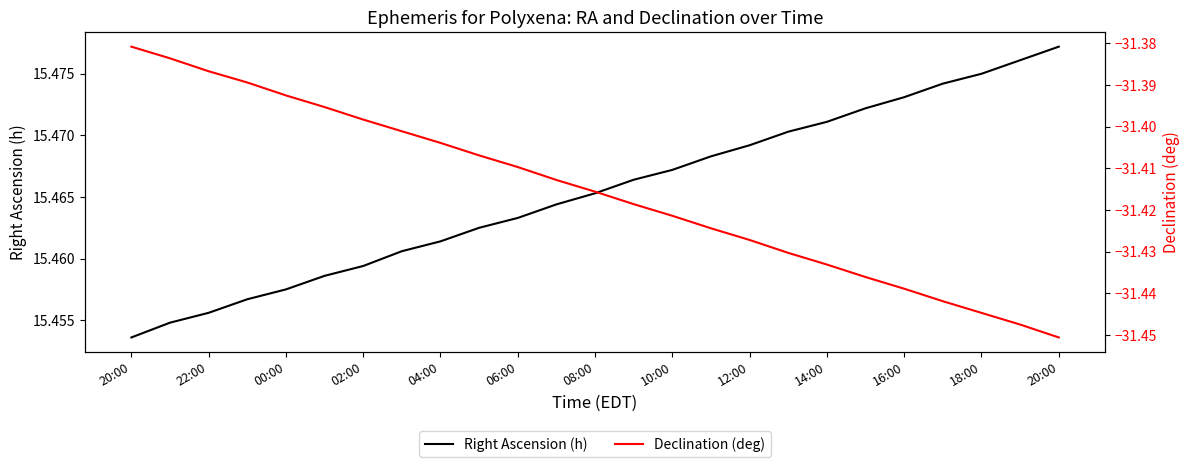

What is the maximum value for Right Ascension (h)?

15.5